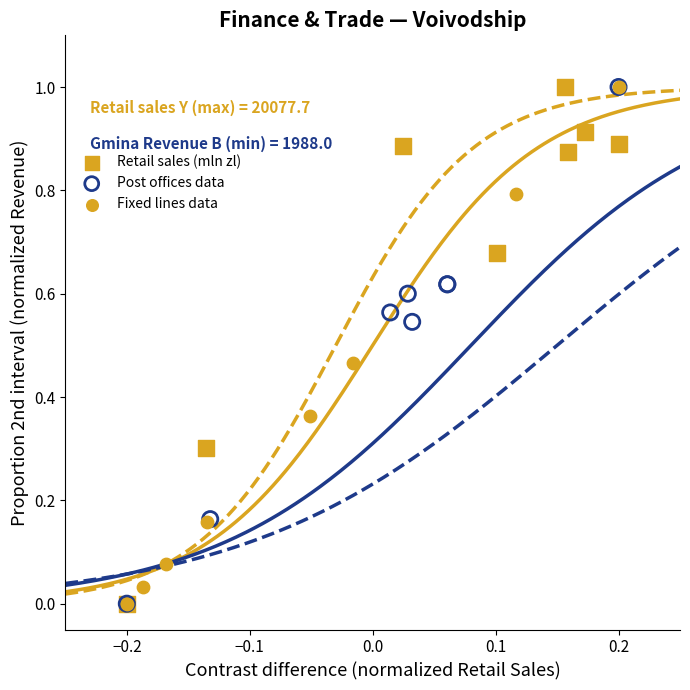

What are all the series names shown in the legend?

Retail sales (mln zl), Post offices data, Fixed lines data